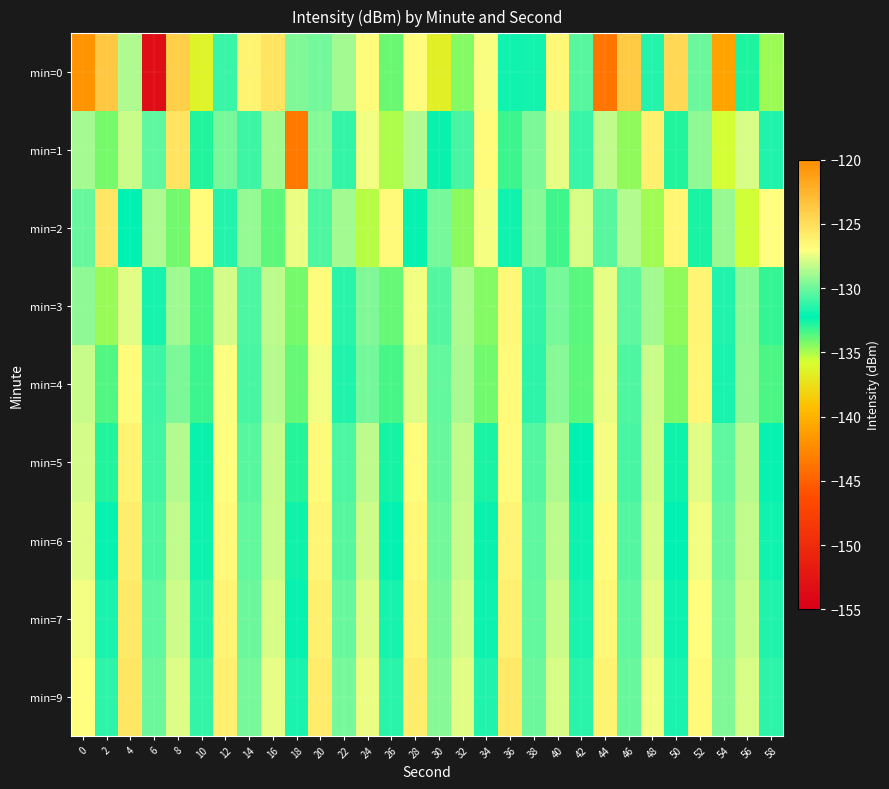

Which category has the lowest value across all series?

6